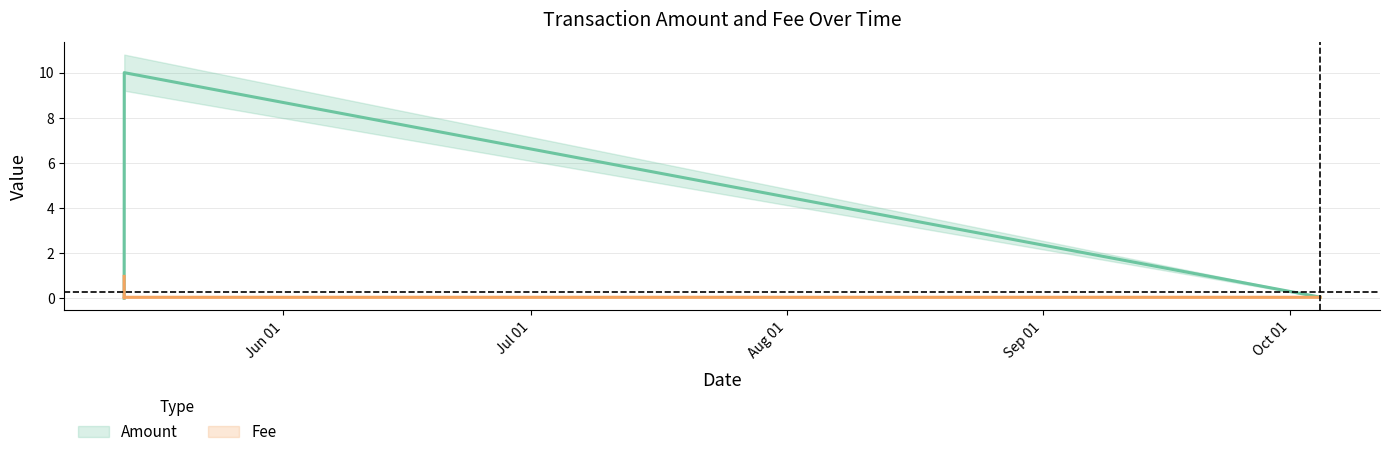

The Fee series shows 0.0 at 2019-05-12 17:09:48. True or false?

False